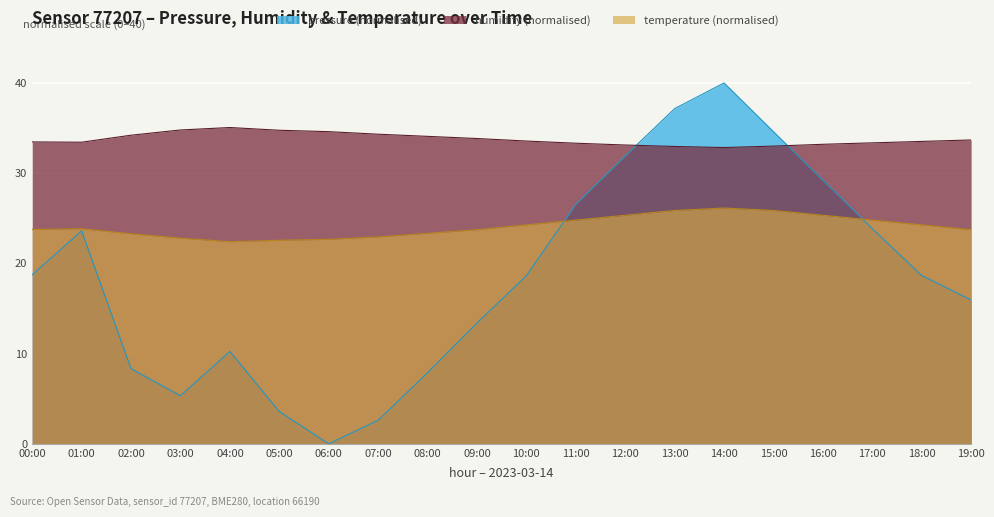

What are all the series names shown in the legend?

pressure (normalised), humidity (normalised), temperature (normalised)